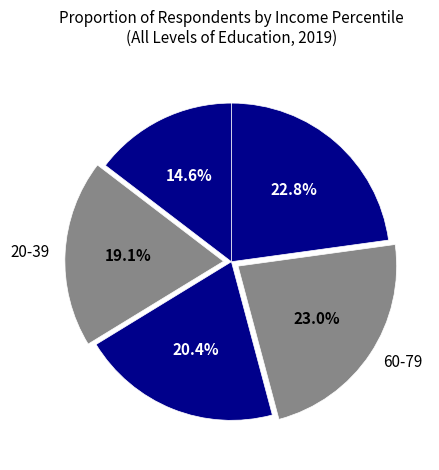

True or false: 80-100 accounts for 23% of the total.

True